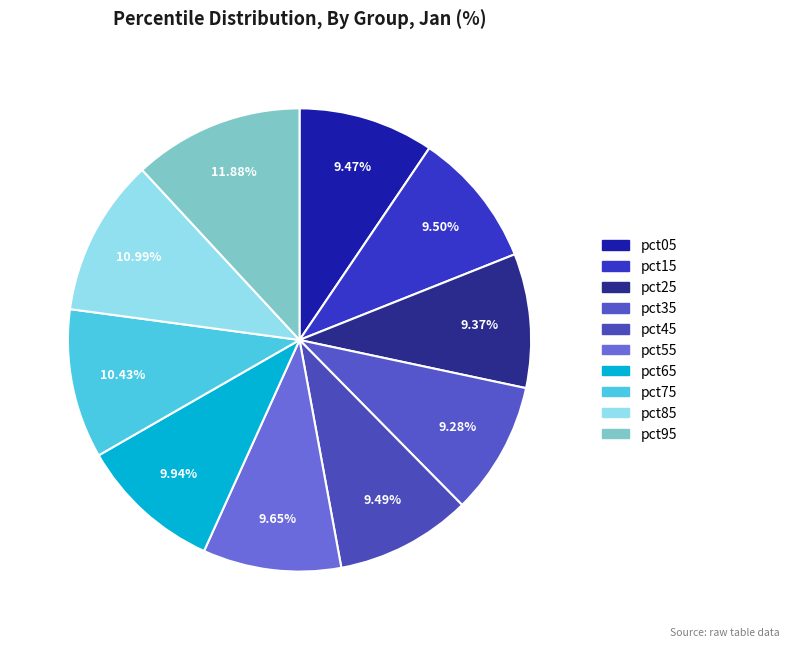

Count the number of slices in the pie.

10